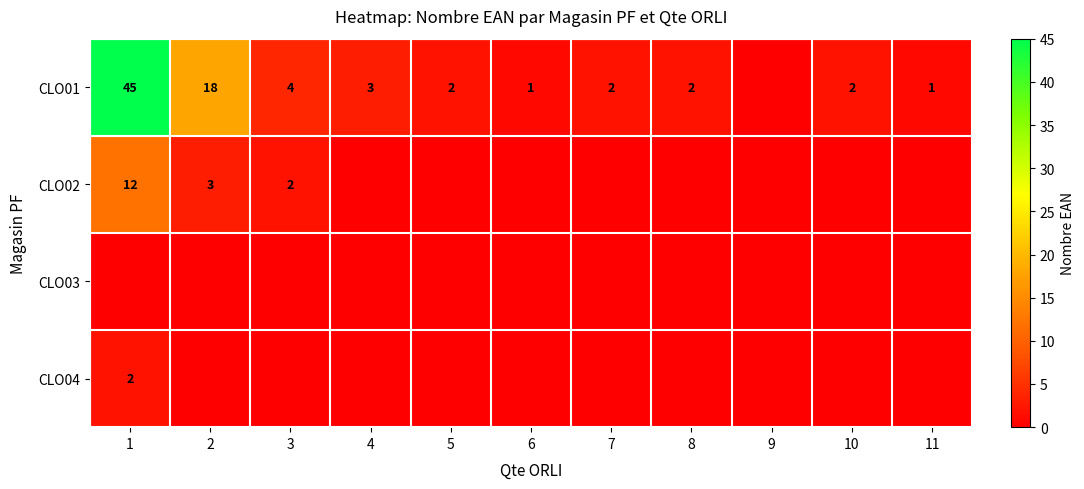

What is the difference between the CLO01 values at 2 and 11?

17